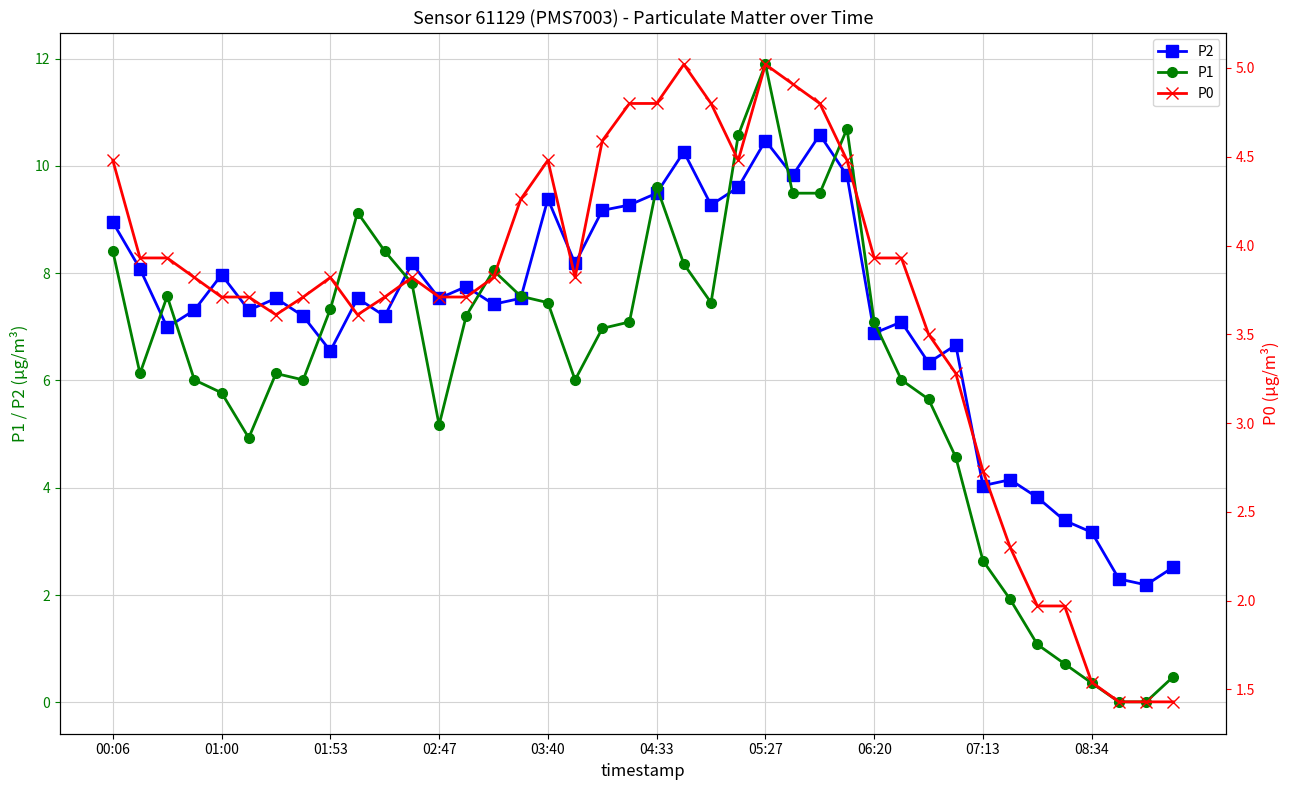

How many values in the P2 series exceed 7?

27